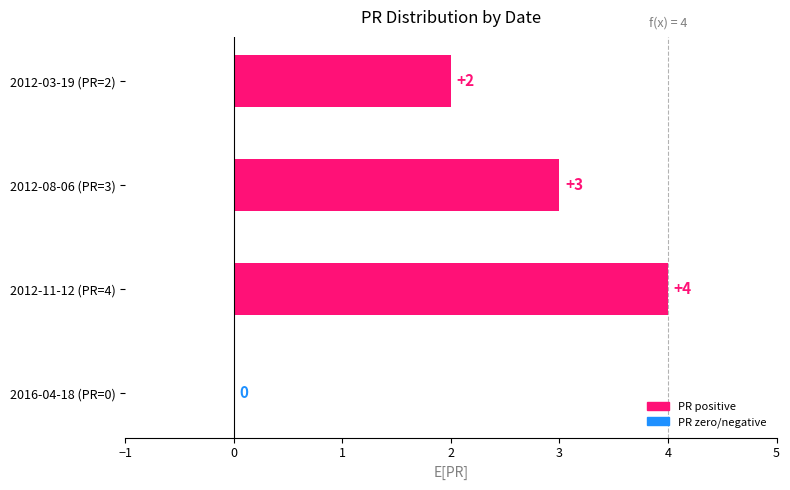

What is the sum of all values?

9